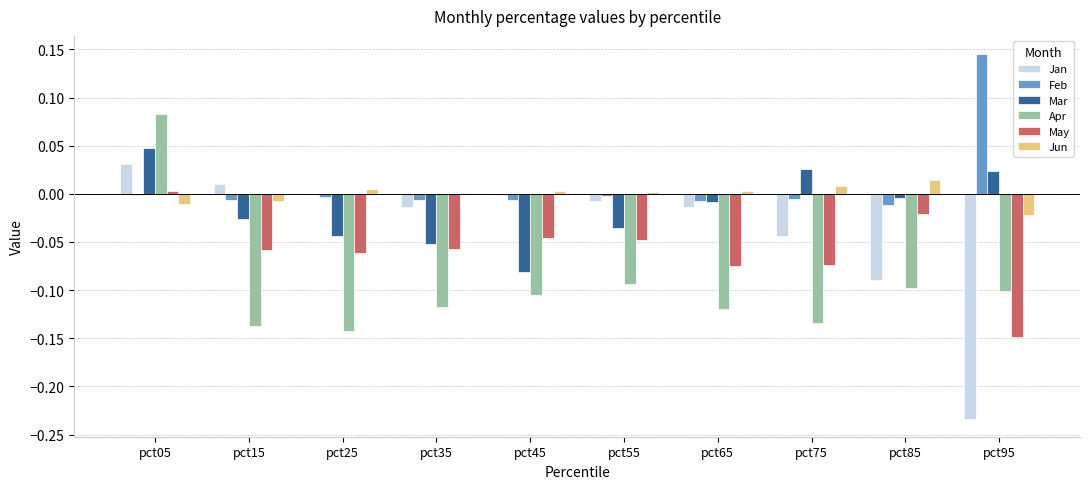

At which label does Jan reach its peak?

pct05